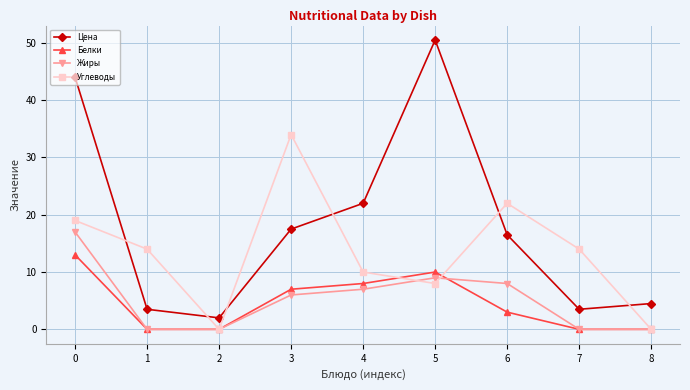

What is the average value of the Углеводы series?

13.4